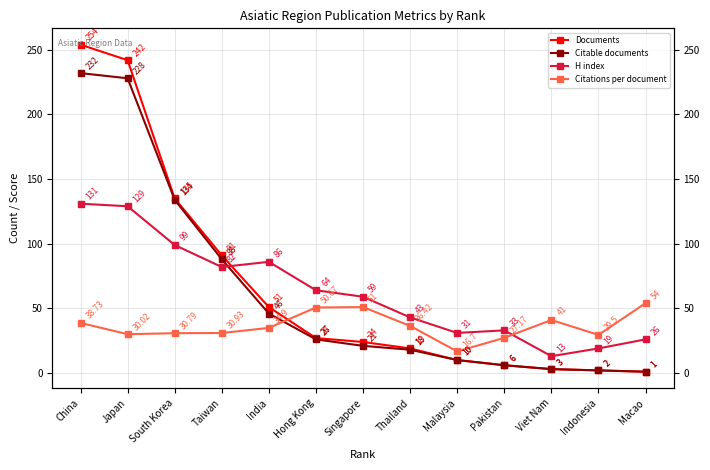

What is the difference between the H index values at India and Japan?

43.0